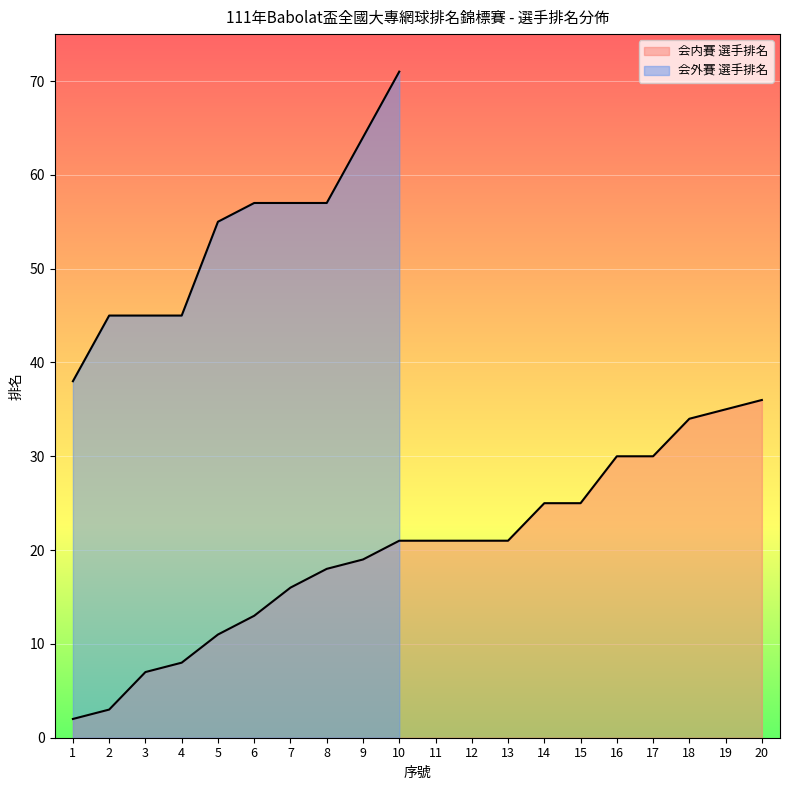

What is the minimum value shown in the chart?

2